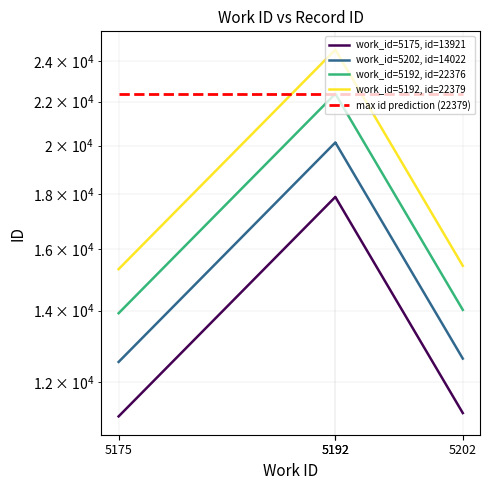

What is the average value of the max id prediction (22379) series?

22379.0